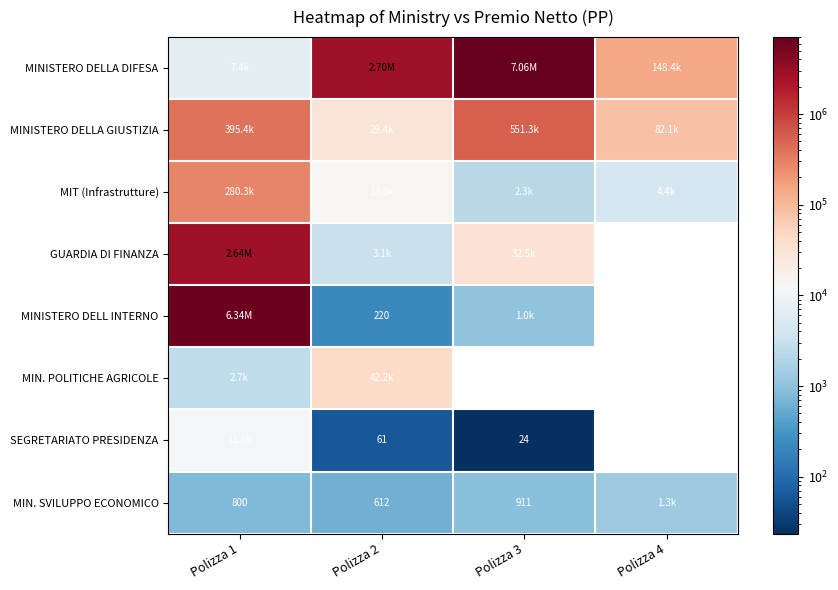

True or false: MINISTERO DELLA GIUSTIZIA has a value of 551270.6 at Polizza 3.

True